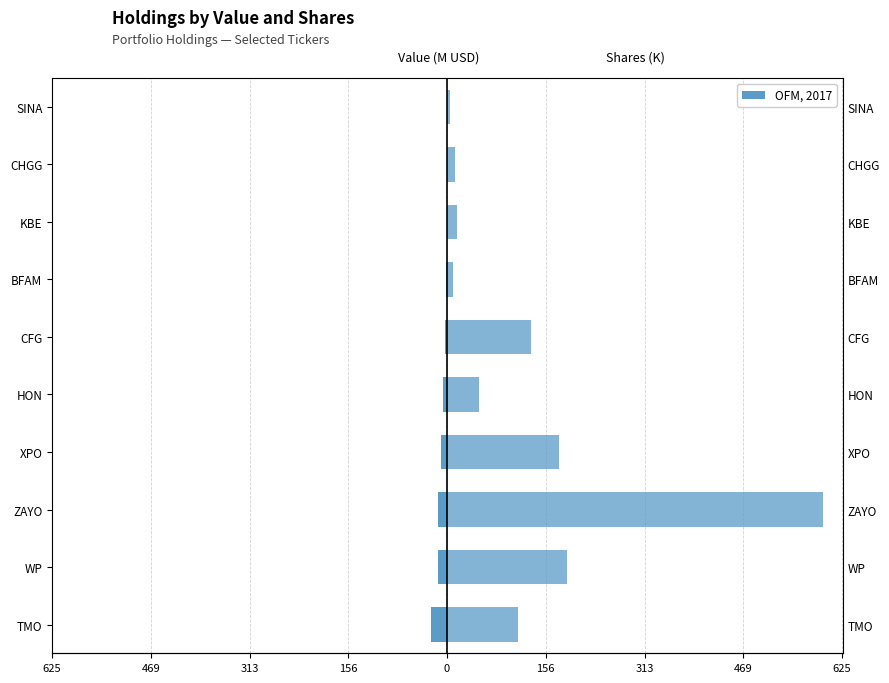

Which series has the largest range (max minus min)?

Shares (K)